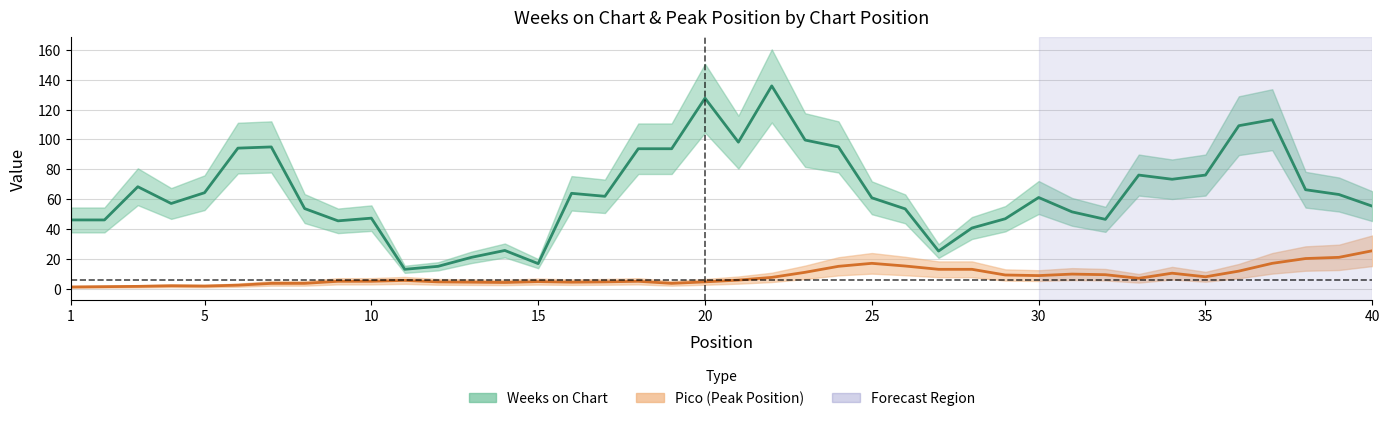

Rank the series by their maximum value, from highest to lowest.

Weeks on Chart, Pico